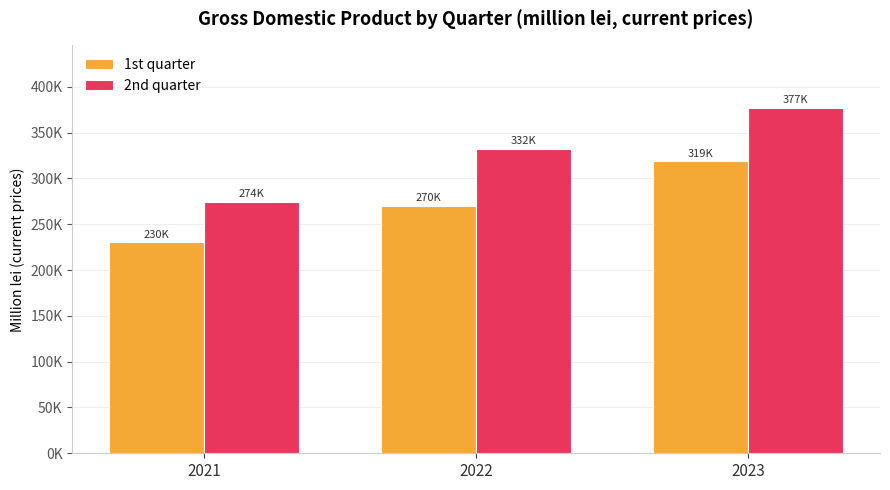

Does the chart contain any negative values?

No